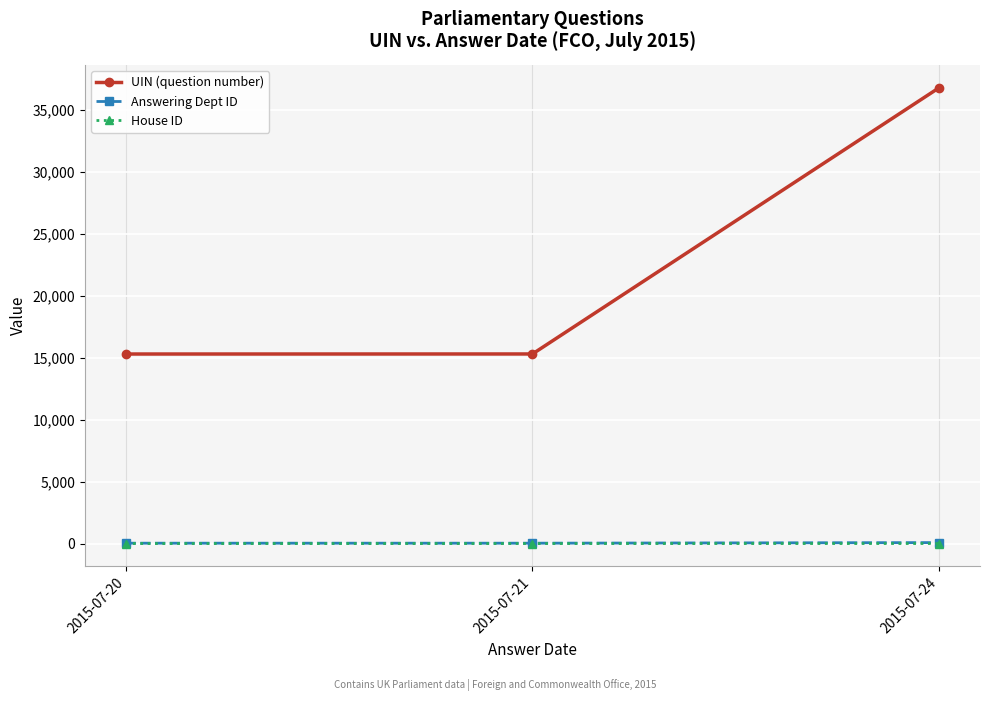

Is the value of House ID at 2015-07-20 greater than the value of UIN (question number) at 2015-07-20?

No